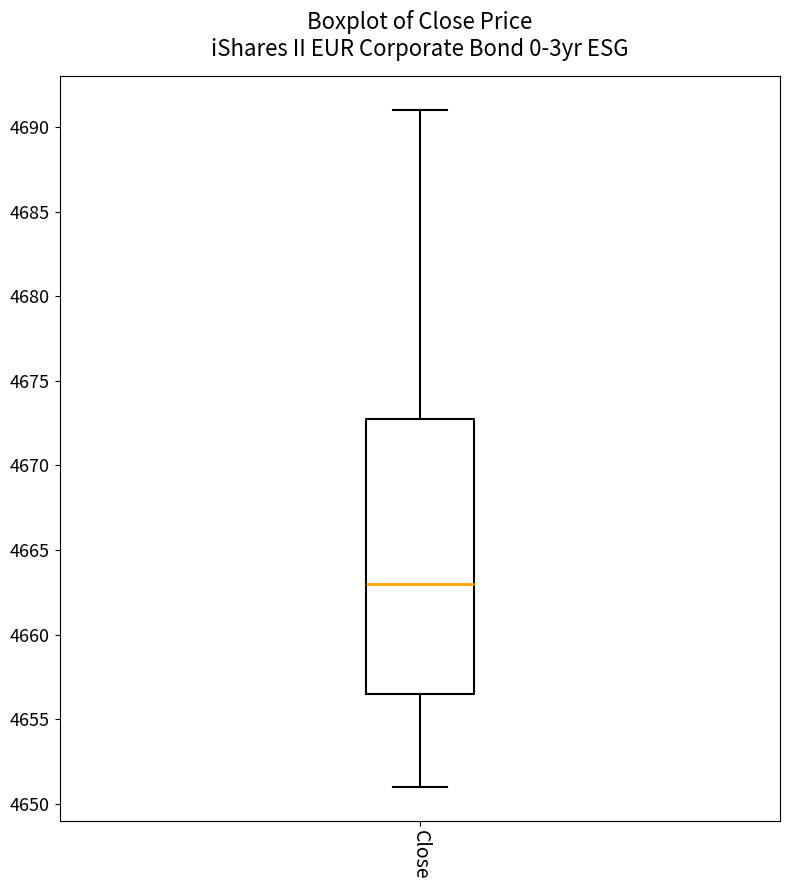

Read this box plot against the y-axis: the position of the median line, the range covered by the box, and the ends of both whiskers. The values are not printed on the chart, so give them approximately, as read against the axis.

median 4663.0, box 4656.5 to 4673.0, whiskers 4651.0 to 4691.0